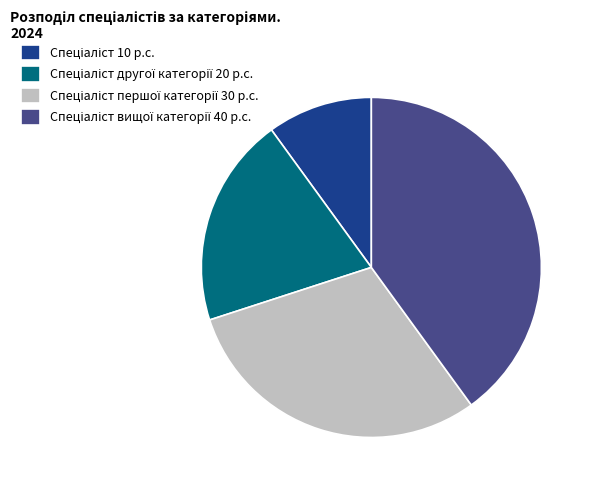

Is there any slice that represents more than half of the pie?

No